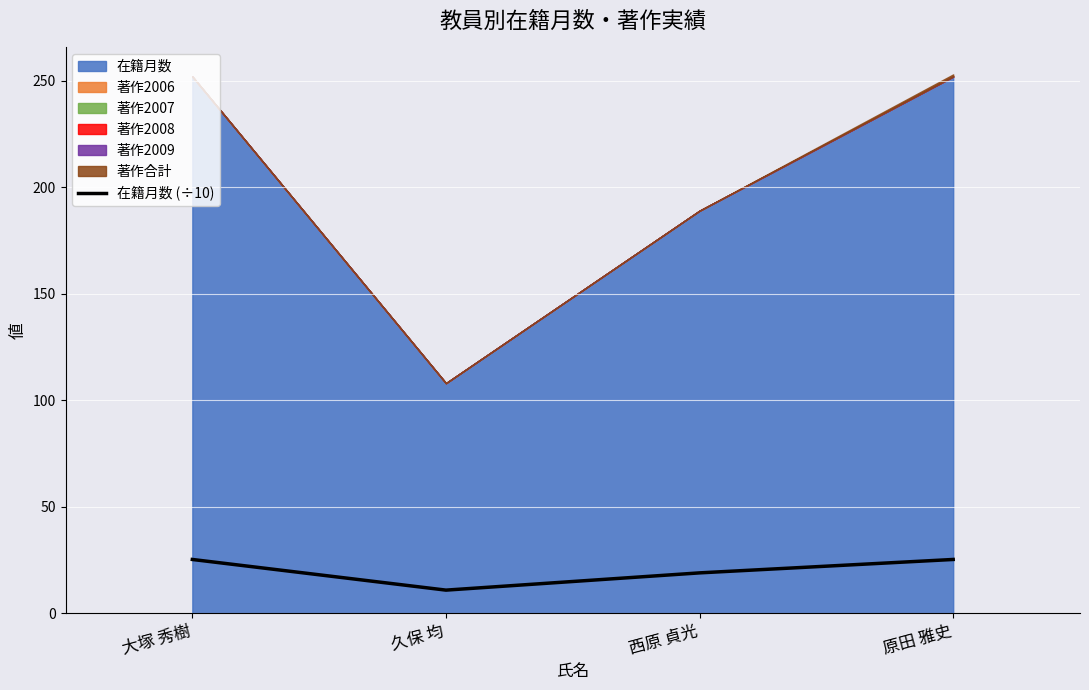

Reading right to left, extract all data points from this chart.

25.2	18.9	10.8	25.2